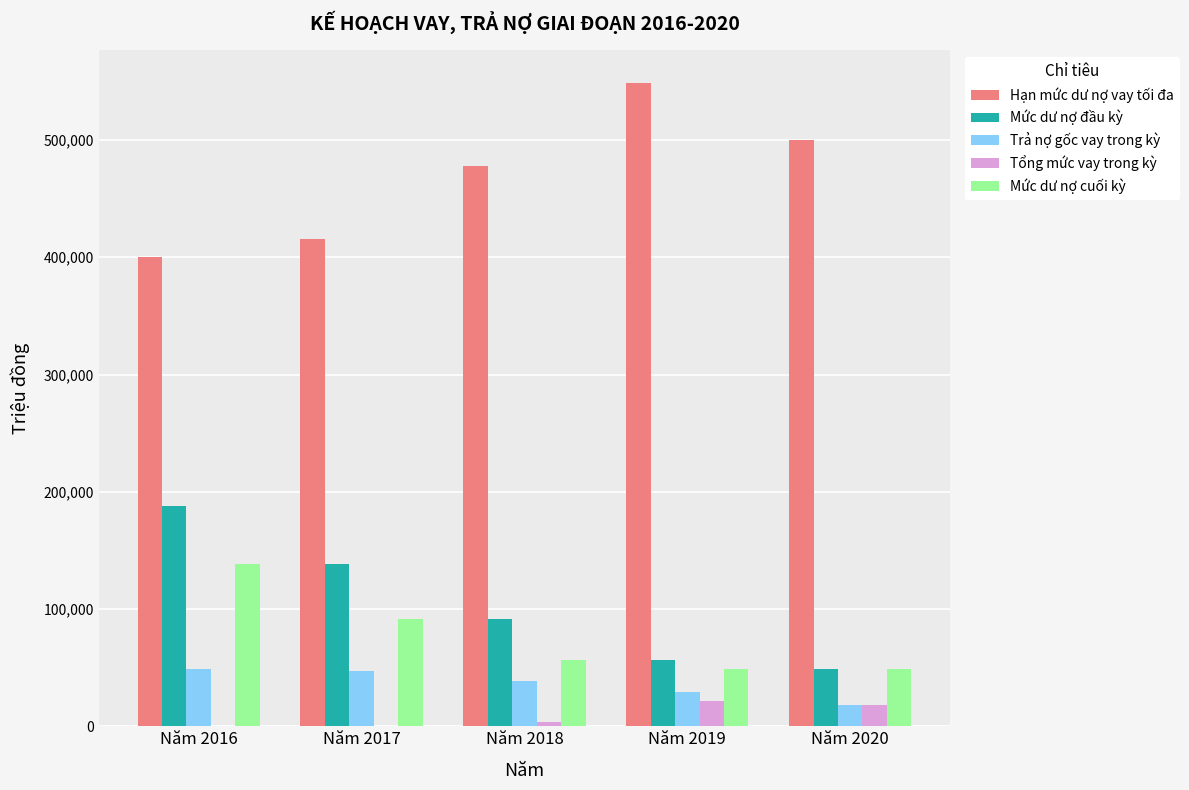

Which series has the largest total across all categories?

Hạn mức dư nợ vay tối đa